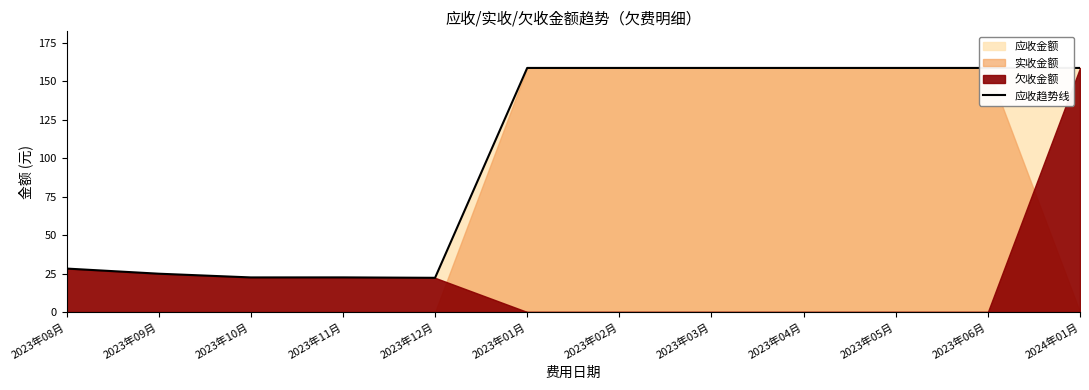

Which has a higher value, 2023年12月 or 2023年02月?

2023年02月